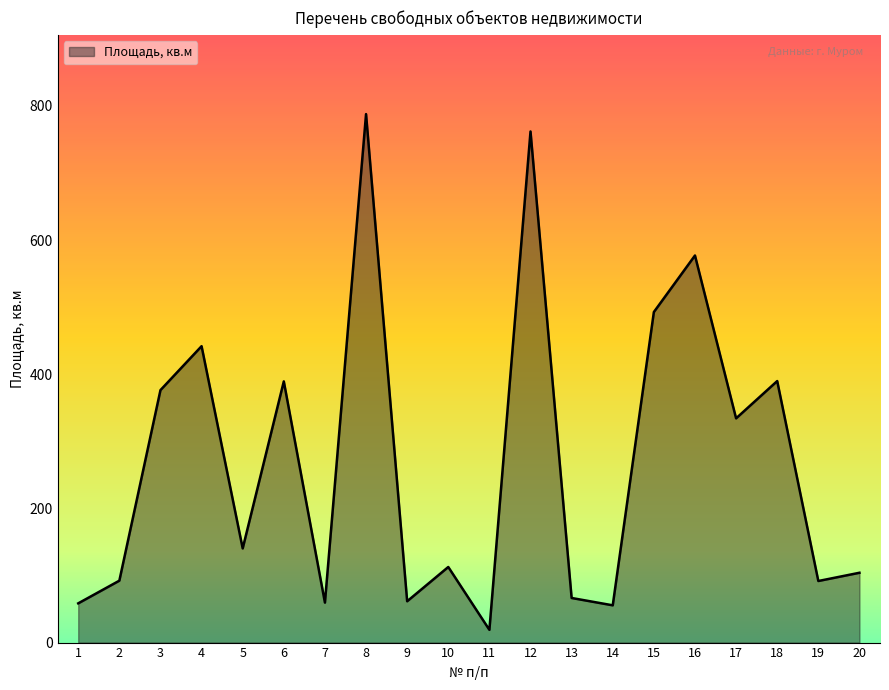

What is the ratio of the value at 16 to the value at 17?

1.7